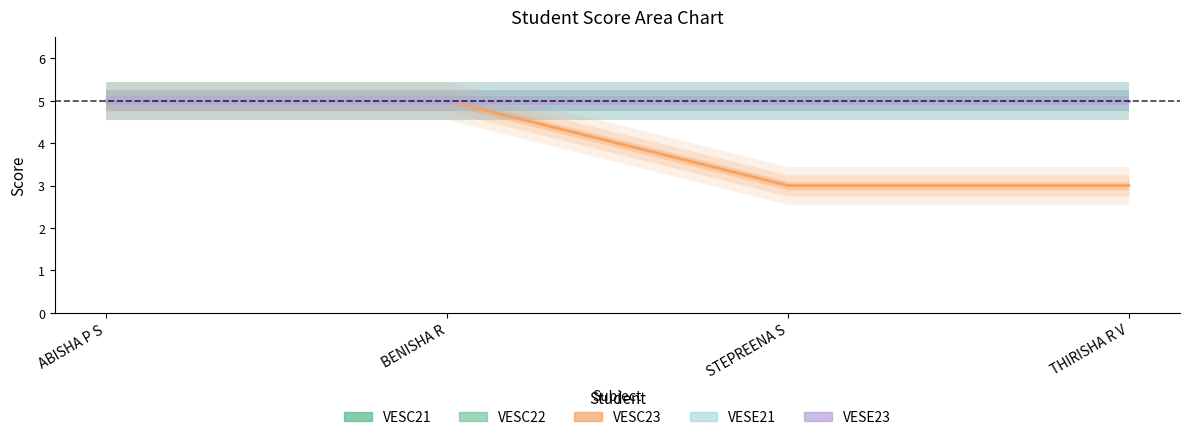

Which series has the widest spread of values?

VESC23